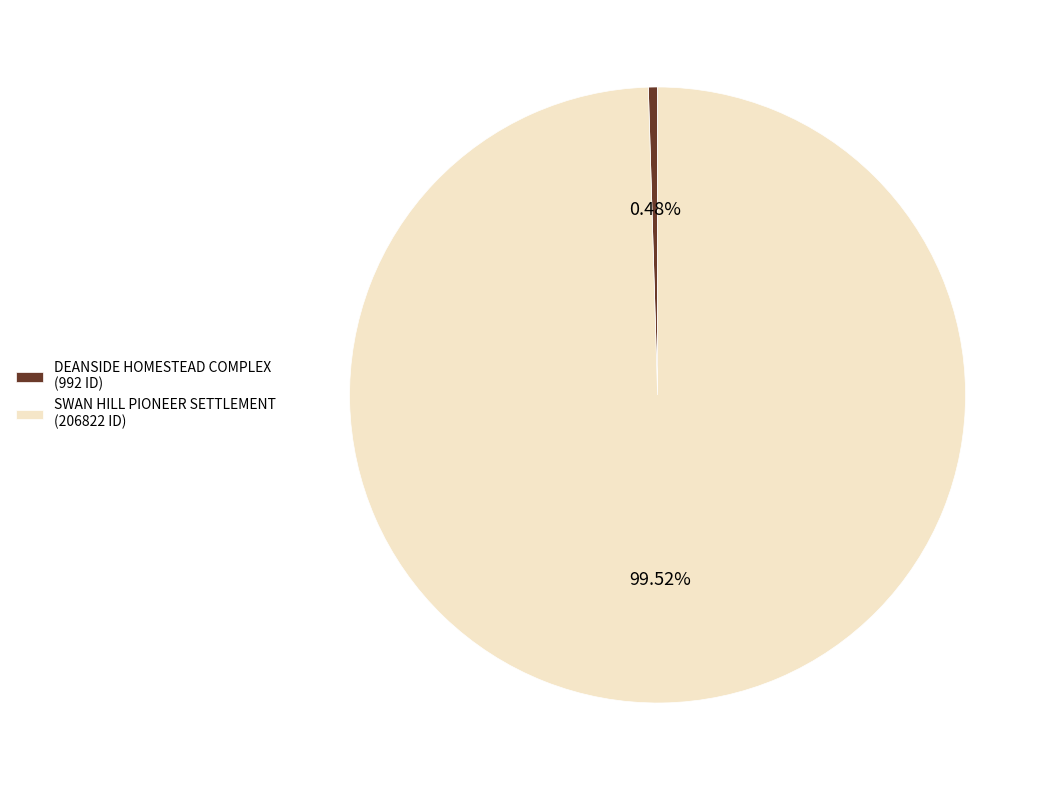

Which category accounts for the majority?

SWAN HILL PIONEER SETTLEMENT